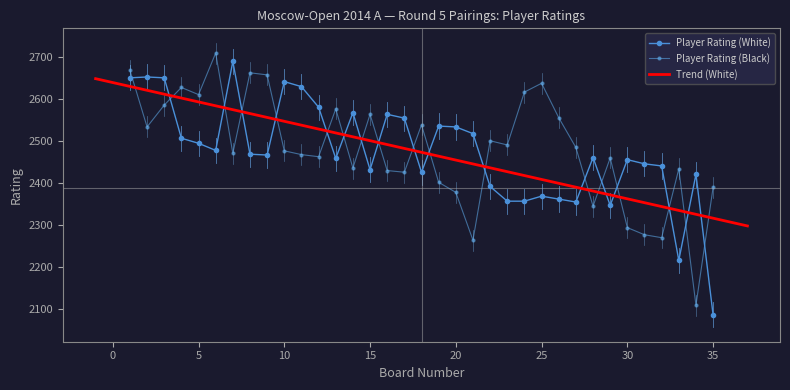

Which has a higher value, 12 or 20?

12